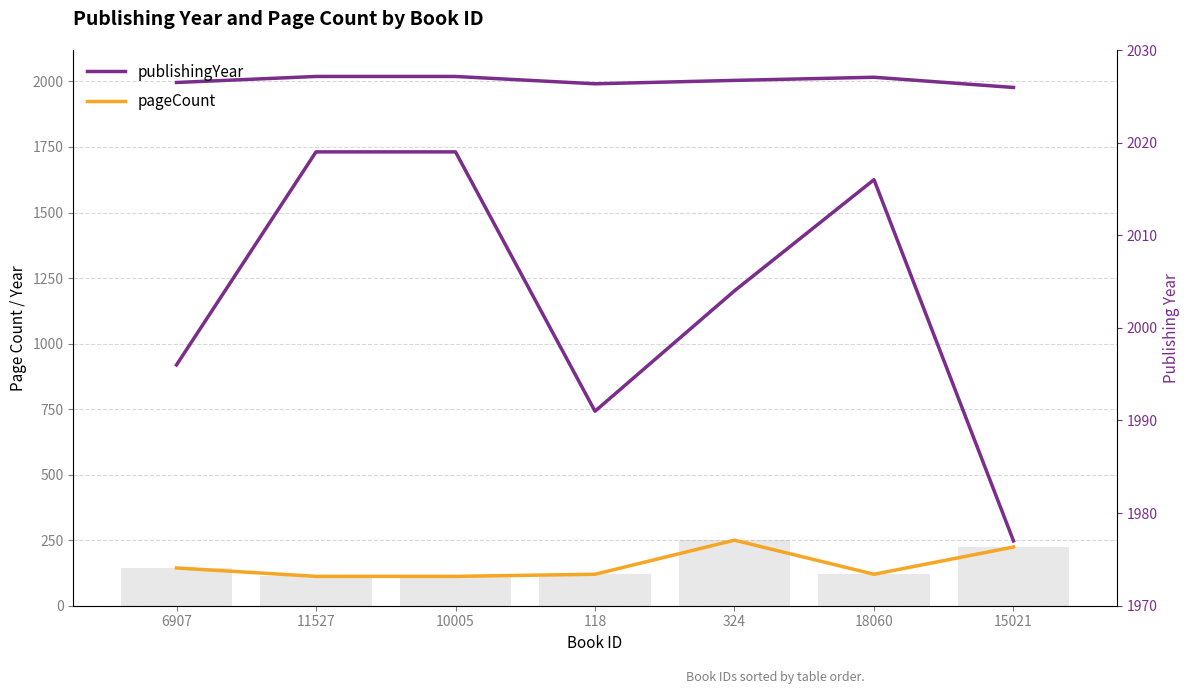

What is the total value across all series at 11527?

2131